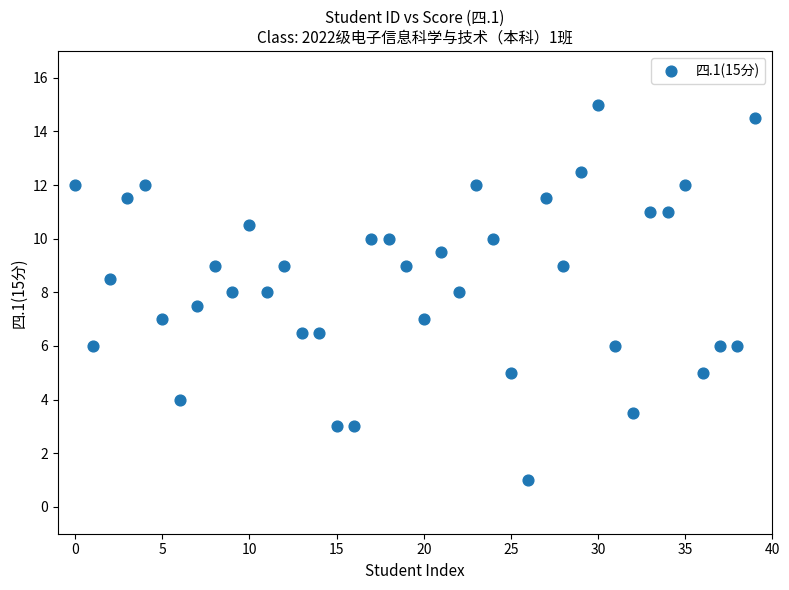

What is the range of Y values (max minus min)?

14.0